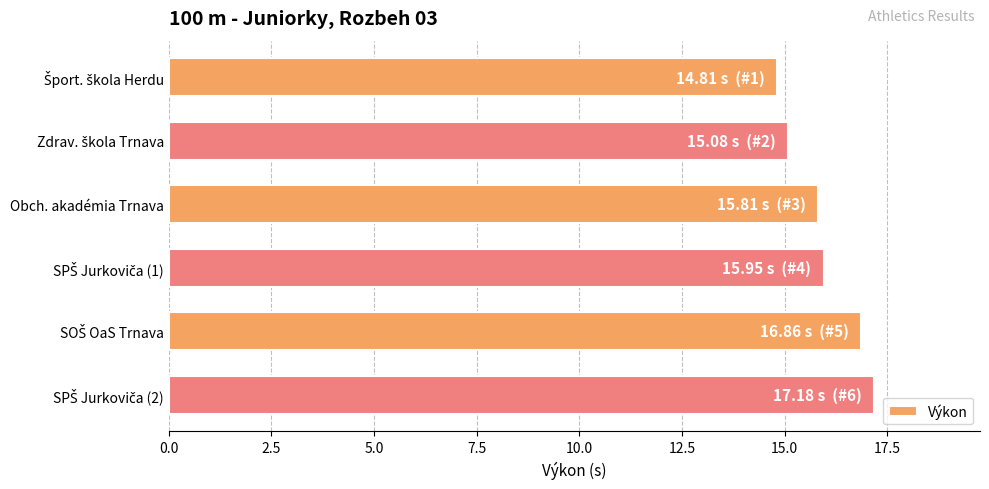

What is the approximate value at Obch. akadémia Trnava?

15.8